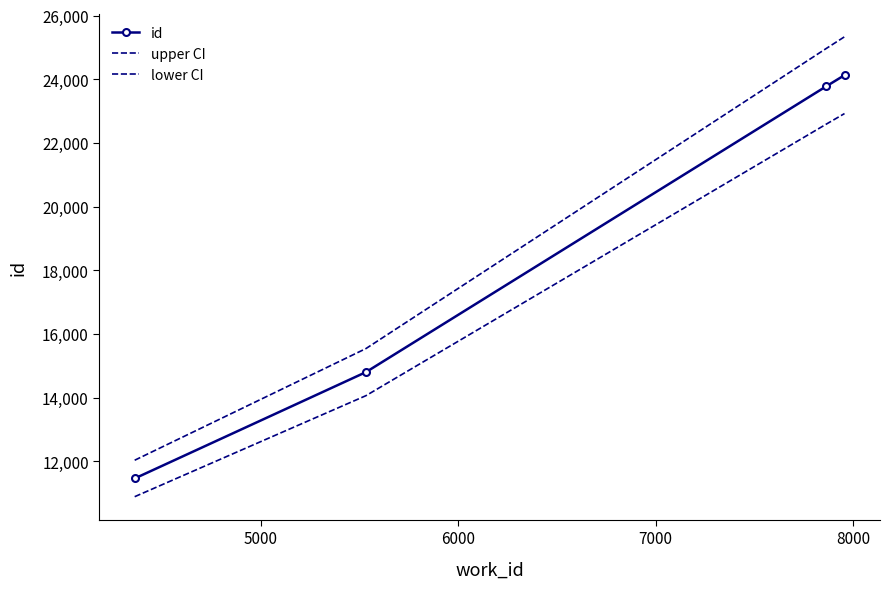

How many lines are shown in the chart?

3